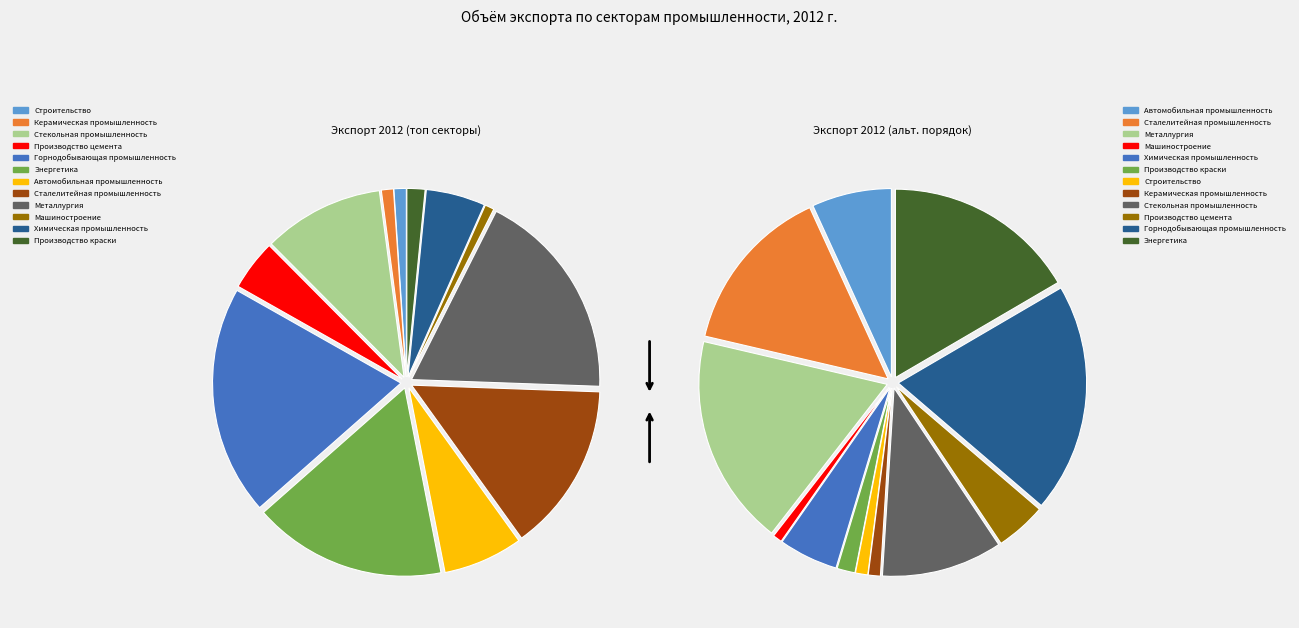

Is Производство краски the majority of the pie?

No